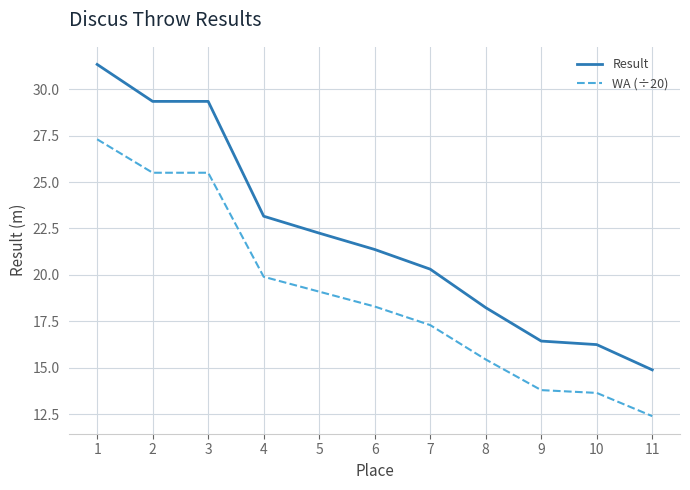

Which series has the largest range (max minus min)?

Result